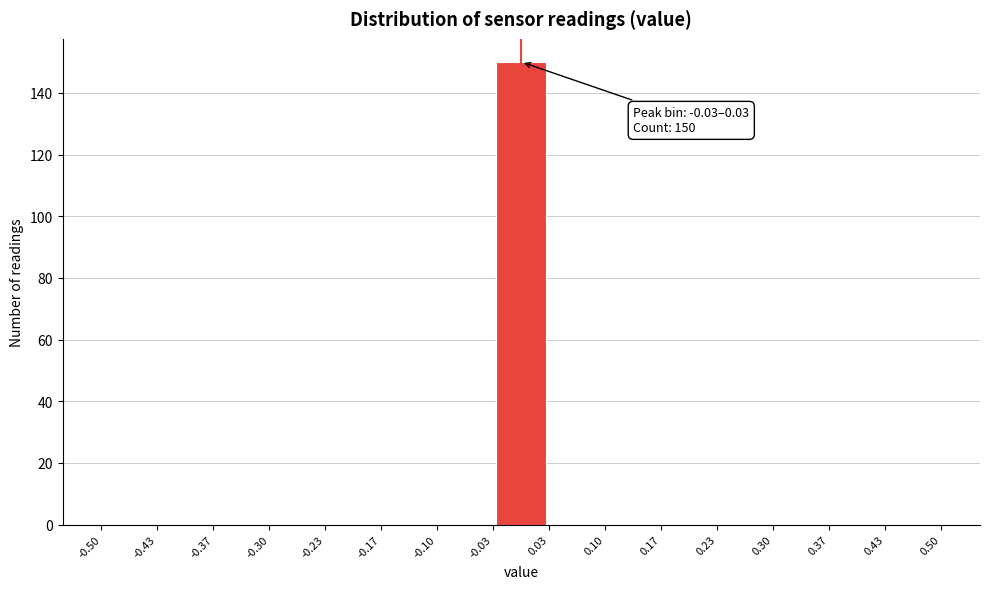

Over which range of the x-axis is the bar tallest?

-0.03 to 0.03